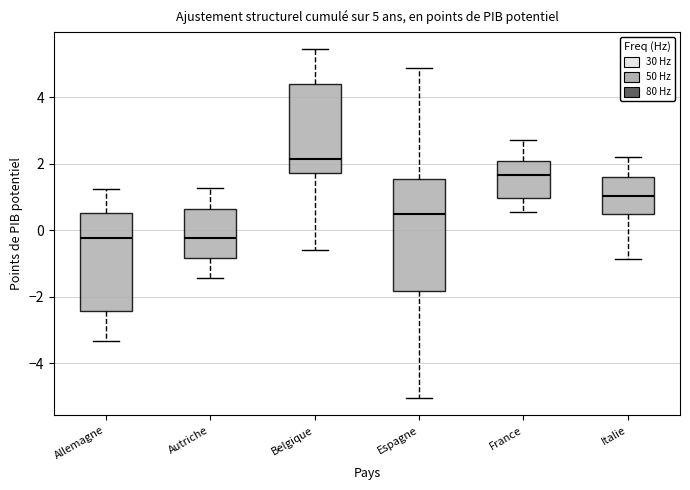

Which box is the tallest, from its lower edge to its upper edge?

Espagne